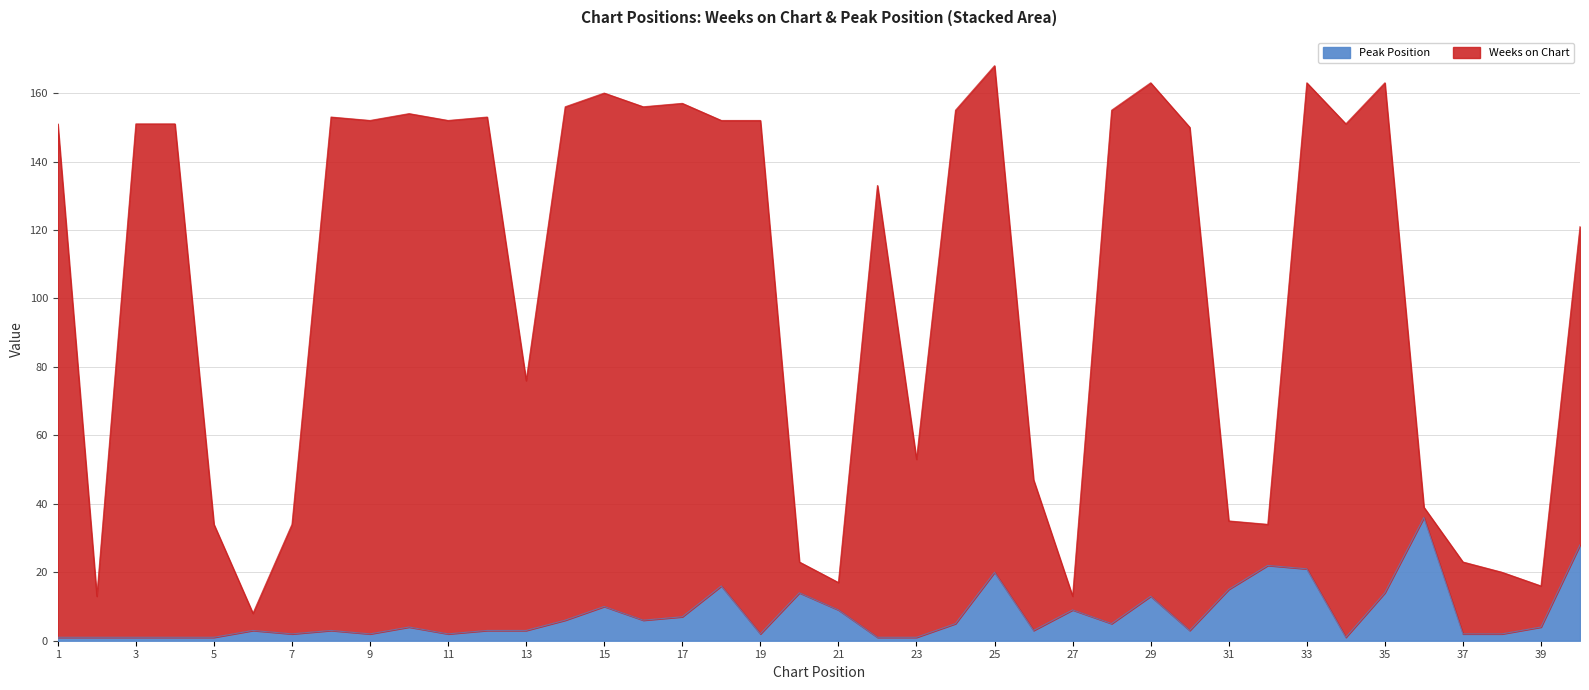

What is the sum of all Weeks on Chart values?

4157